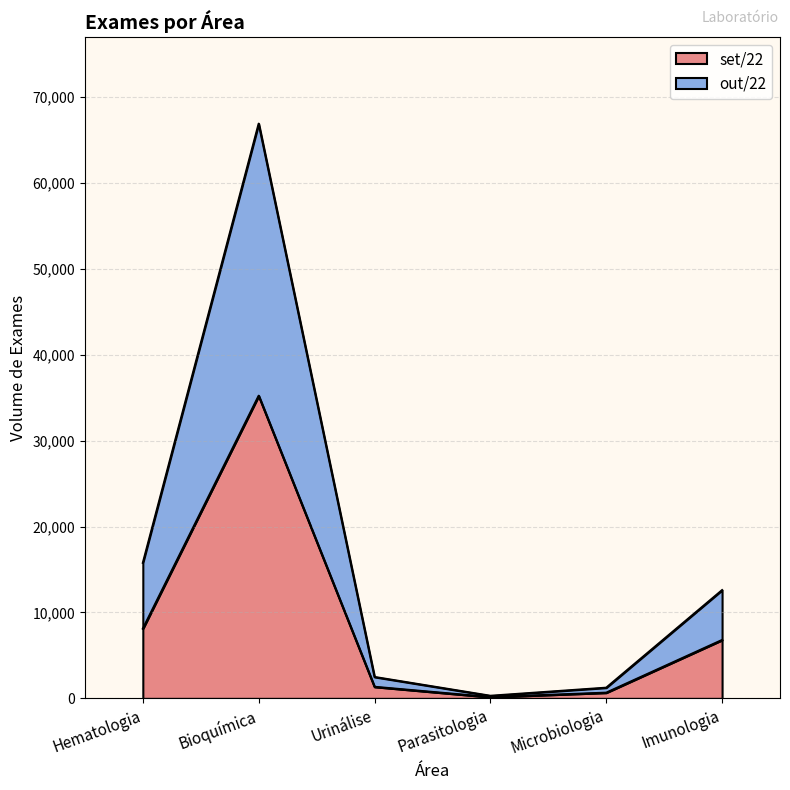

Reading left to right, transcribe all the data shown in this chart.

set/22: 8117	35228	1350	155	669	6801
out/22: 15774	66895	2495	306	1248	12603